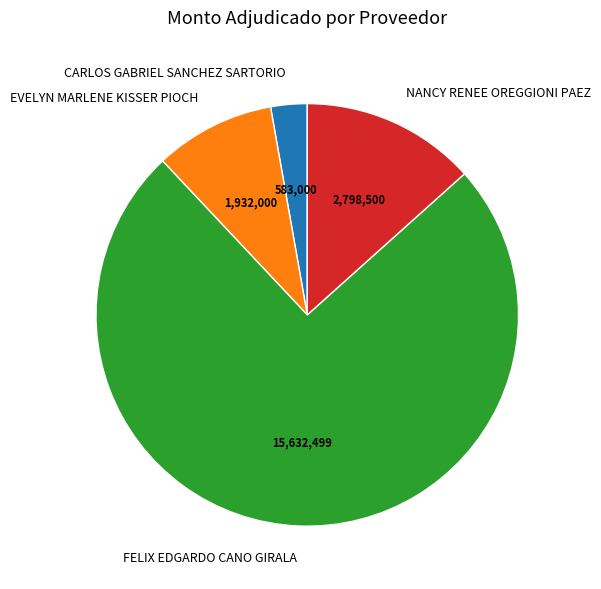

Count the number of slices in the pie.

4